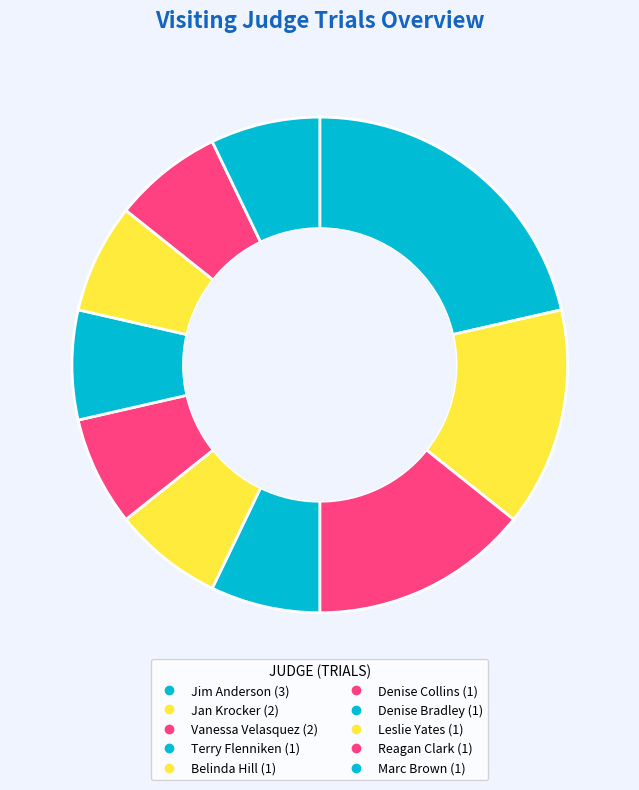

How many segments does this pie chart have?

10